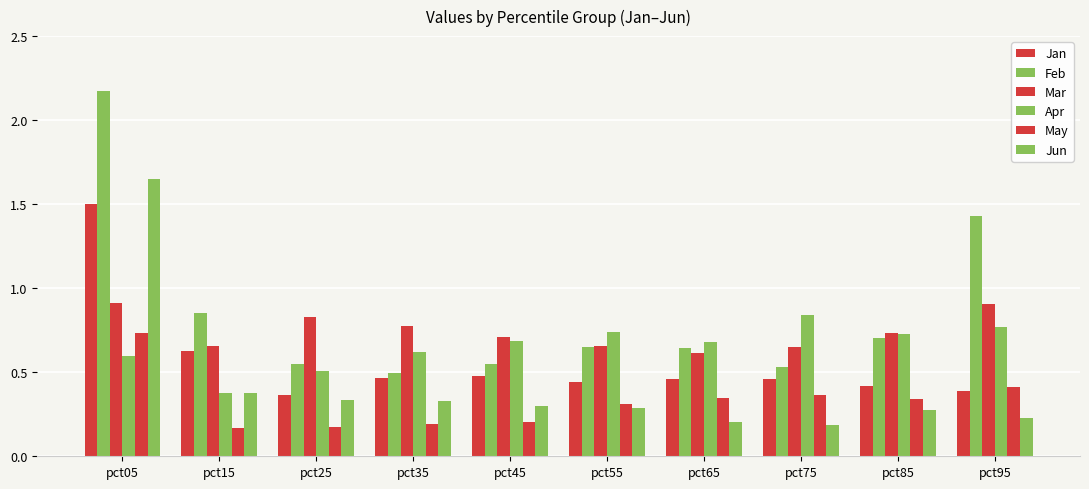

How many distinct data groups are displayed?

6